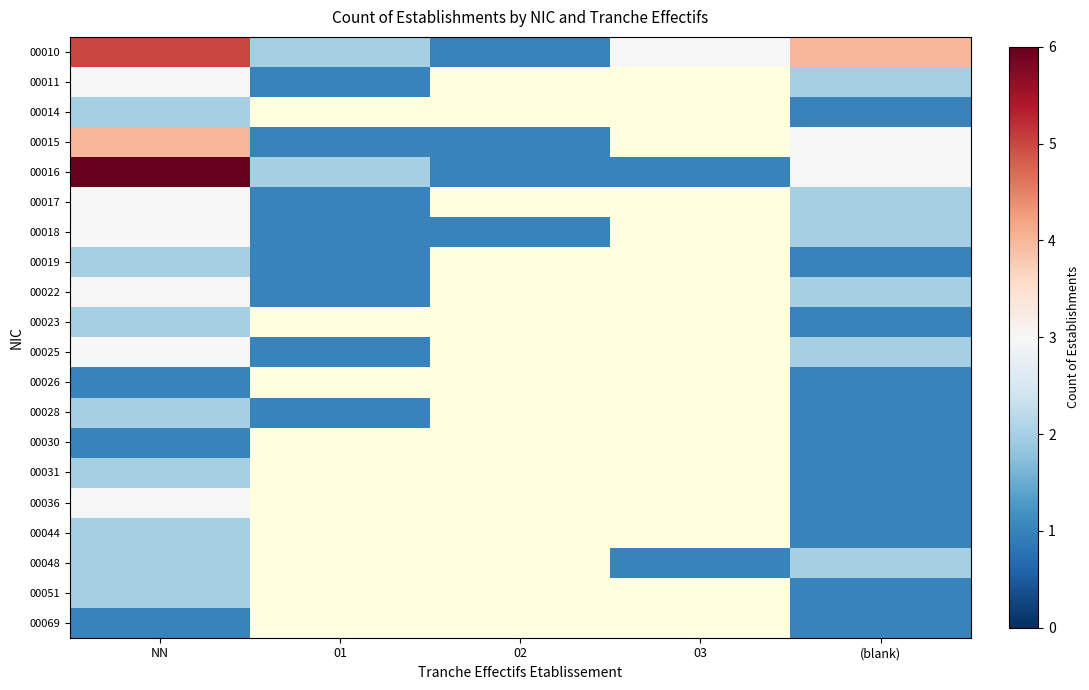

How many series are shown in this chart?

20